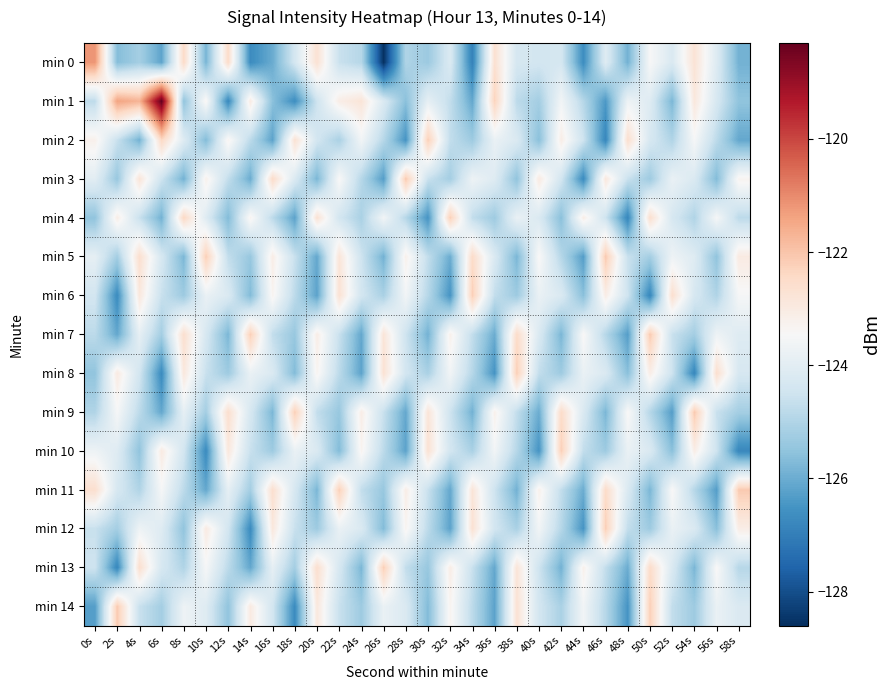

Reading right to left, what are all the values shown in this chart?

min 0: 58s=-125.9	56s=-124.1	54s=-122.7	52s=-124.2	50s=-123.5	48s=-125.9	46s=-124.1	44s=-126.7	42s=-124.4	40s=-124.4	38s=-124.3	36s=-122.7	34s=-126.9	32s=-124.2	30s=-125.3	28s=-125.0	26s=-128.6	24s=-124.9	22s=-124.6	20s=-122.7	18s=-124.4	16s=-126.0	14s=-126.7	12s=-122.5	10s=-125.8	8s=-122.5	6s=-126.2	4s=-125.2	2s=-125.7	0s=-121.2
min 1: 58s=-125.5	56s=-124.3	54s=-122.9	52s=-125.8	50s=-124.1	48s=-123.7	46s=-126.4	44s=-124.9	42s=-123.6	40s=-125.2	38s=-124.8	36s=-122.3	34s=-126.1	32s=-124.7	30s=-123.9	28s=-125.6	26s=-124.2	24s=-122.8	22s=-123.1	20s=-124.5	18s=-126.6	16s=-125.6	14s=-123.0	12s=-126.8	10s=-123.3	8s=-125.5	6s=-118.3	4s=-121.7	2s=-121.4	0s=-124.8
min 2: 58s=-126.1	56s=-124.8	54s=-123.5	52s=-125.0	50s=-124.3	48s=-122.6	46s=-126.8	44s=-124.5	42s=-123.1	40s=-125.6	38s=-124.2	36s=-123.8	34s=-125.3	32s=-124.7	30s=-122.2	28s=-126.5	26s=-124.9	24s=-123.6	22s=-125.1	20s=-124.4	18s=-122.7	16s=-126.2	14s=-124.8	12s=-123.3	10s=-125.7	8s=-124.1	6s=-122.4	4s=-125.9	2s=-124.6	0s=-123.2
min 3: 58s=-123.3	56s=-125.7	54s=-124.2	52s=-123.8	50s=-125.3	48s=-124.6	46s=-122.9	44s=-126.7	42s=-124.4	40s=-123.0	38s=-125.5	36s=-124.1	34s=-123.7	32s=-125.2	30s=-124.6	28s=-122.1	26s=-126.3	24s=-124.9	22s=-123.4	20s=-125.8	18s=-124.2	16s=-122.5	14s=-126.0	12s=-124.7	10s=-123.2	8s=-125.9	6s=-124.5	4s=-122.8	2s=-125.4	0s=-124.0
min 4: 58s=-124.8	56s=-123.5	54s=-125.0	52s=-124.3	50s=-122.6	48s=-126.8	46s=-124.5	44s=-123.1	42s=-125.6	40s=-124.2	38s=-123.8	36s=-125.3	34s=-124.7	32s=-122.2	30s=-126.5	28s=-124.9	26s=-123.6	24s=-125.1	22s=-124.4	20s=-122.7	18s=-126.2	16s=-124.8	14s=-123.3	12s=-125.7	10s=-124.1	8s=-122.4	6s=-125.9	4s=-124.6	2s=-123.1	0s=-125.5
min 5: 58s=-123.0	56s=-125.5	54s=-124.1	52s=-123.7	50s=-125.2	48s=-124.6	46s=-122.1	44s=-126.3	42s=-124.9	40s=-123.4	38s=-125.8	36s=-124.2	34s=-122.5	32s=-126.0	30s=-124.7	28s=-123.2	26s=-125.9	24s=-124.5	22s=-122.8	20s=-126.1	18s=-124.6	16s=-123.1	14s=-125.4	12s=-124.7	10s=-122.2	8s=-125.8	6s=-124.3	4s=-122.6	2s=-125.2	0s=-123.9
min 6: 58s=-123.5	56s=-125.0	54s=-124.3	52s=-122.6	50s=-126.8	48s=-124.5	46s=-123.1	44s=-125.6	42s=-124.2	40s=-123.8	38s=-125.3	36s=-124.7	34s=-122.2	32s=-126.5	30s=-124.9	28s=-123.6	26s=-125.1	24s=-124.4	22s=-122.7	20s=-126.2	18s=-124.8	16s=-123.3	14s=-125.7	12s=-124.2	10s=-123.8	8s=-125.3	6s=-124.6	4s=-122.9	2s=-126.7	0s=-124.4
min 7: 58s=-124.1	56s=-123.7	54s=-125.2	52s=-124.6	50s=-122.1	48s=-126.3	46s=-124.9	44s=-123.4	42s=-125.8	40s=-124.2	38s=-122.5	36s=-126.0	34s=-124.7	32s=-123.2	30s=-125.9	28s=-124.5	26s=-122.8	24s=-126.1	22s=-124.6	20s=-123.1	18s=-125.4	16s=-124.7	14s=-122.2	12s=-125.8	10s=-124.3	8s=-122.6	6s=-125.2	4s=-123.9	2s=-126.1	0s=-124.8
min 8: 58s=-124.3	56s=-122.6	54s=-126.8	52s=-124.5	50s=-123.1	48s=-125.6	46s=-124.2	44s=-123.8	42s=-125.3	40s=-124.7	38s=-122.2	36s=-126.5	34s=-124.9	32s=-123.6	30s=-125.1	28s=-124.4	26s=-122.7	24s=-126.2	22s=-124.8	20s=-123.3	18s=-125.7	16s=-124.2	14s=-123.8	12s=-125.3	10s=-124.6	8s=-122.9	6s=-126.7	4s=-124.4	2s=-123.0	0s=-125.5
min 9: 58s=-125.2	56s=-124.6	54s=-122.1	52s=-126.3	50s=-124.9	48s=-123.4	46s=-125.8	44s=-124.2	42s=-122.5	40s=-126.0	38s=-124.7	36s=-123.2	34s=-125.9	32s=-124.5	30s=-122.8	28s=-126.1	26s=-124.6	24s=-123.1	22s=-125.4	20s=-124.7	18s=-122.2	16s=-125.8	14s=-124.3	12s=-122.6	10s=-125.2	8s=-123.9	6s=-126.1	4s=-124.8	2s=-123.5	0s=-125.0
min 10: 58s=-126.8	56s=-124.5	54s=-123.1	52s=-125.6	50s=-124.2	48s=-123.8	46s=-125.3	44s=-124.7	42s=-122.2	40s=-126.5	38s=-124.9	36s=-123.6	34s=-125.1	32s=-124.4	30s=-122.7	28s=-126.2	26s=-124.8	24s=-123.3	22s=-125.7	20s=-124.2	18s=-123.8	16s=-125.3	14s=-124.6	12s=-122.9	10s=-126.7	8s=-124.4	6s=-123.0	4s=-125.5	2s=-124.1	0s=-123.7
min 11: 58s=-122.1	56s=-126.3	54s=-124.9	52s=-123.4	50s=-125.8	48s=-124.2	46s=-122.5	44s=-126.0	42s=-124.7	40s=-123.2	38s=-125.9	36s=-124.5	34s=-122.8	32s=-126.1	30s=-124.6	28s=-123.1	26s=-125.4	24s=-124.7	22s=-122.2	20s=-125.8	18s=-124.3	16s=-122.6	14s=-125.2	12s=-123.9	10s=-126.1	8s=-124.8	6s=-123.5	4s=-125.0	2s=-124.3	0s=-122.6
min 12: 58s=-123.1	56s=-125.6	54s=-124.2	52s=-123.8	50s=-125.3	48s=-124.7	46s=-122.2	44s=-126.5	42s=-124.9	40s=-123.6	38s=-125.1	36s=-124.4	34s=-122.7	32s=-126.2	30s=-124.8	28s=-123.3	26s=-125.7	24s=-124.2	22s=-123.8	20s=-125.3	18s=-124.6	16s=-122.9	14s=-126.7	12s=-124.4	10s=-123.0	8s=-125.5	6s=-124.1	4s=-123.7	2s=-125.2	0s=-124.6
min 13: 58s=-124.9	56s=-123.4	54s=-125.8	52s=-124.2	50s=-122.5	48s=-126.0	46s=-124.7	44s=-123.2	42s=-125.9	40s=-124.5	38s=-122.8	36s=-126.1	34s=-124.6	32s=-123.1	30s=-125.4	28s=-124.7	26s=-122.2	24s=-125.8	22s=-124.3	20s=-122.6	18s=-125.2	16s=-123.9	14s=-126.1	12s=-124.8	10s=-123.5	8s=-125.0	6s=-124.3	4s=-122.6	2s=-126.8	0s=-124.5
min 14: 58s=-124.2	56s=-123.8	54s=-125.3	52s=-124.7	50s=-122.2	48s=-126.5	46s=-124.9	44s=-123.6	42s=-125.1	40s=-124.4	38s=-122.7	36s=-126.2	34s=-124.8	32s=-123.3	30s=-125.7	28s=-124.2	26s=-123.8	24s=-125.3	22s=-124.6	20s=-122.9	18s=-126.7	16s=-124.4	14s=-123.0	12s=-125.5	10s=-124.1	8s=-123.7	6s=-125.2	4s=-124.6	2s=-122.1	0s=-126.3